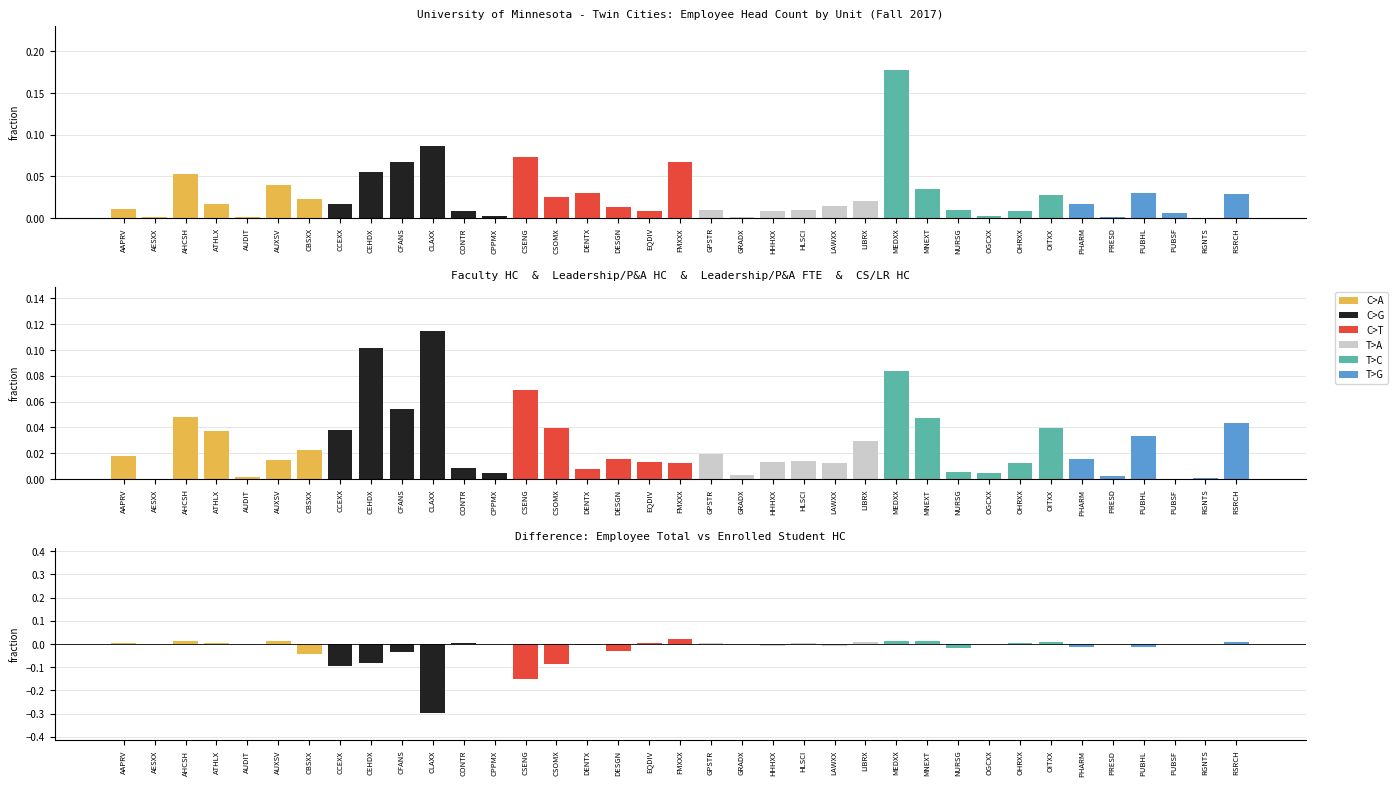

What is the sum of all values?

-0.7